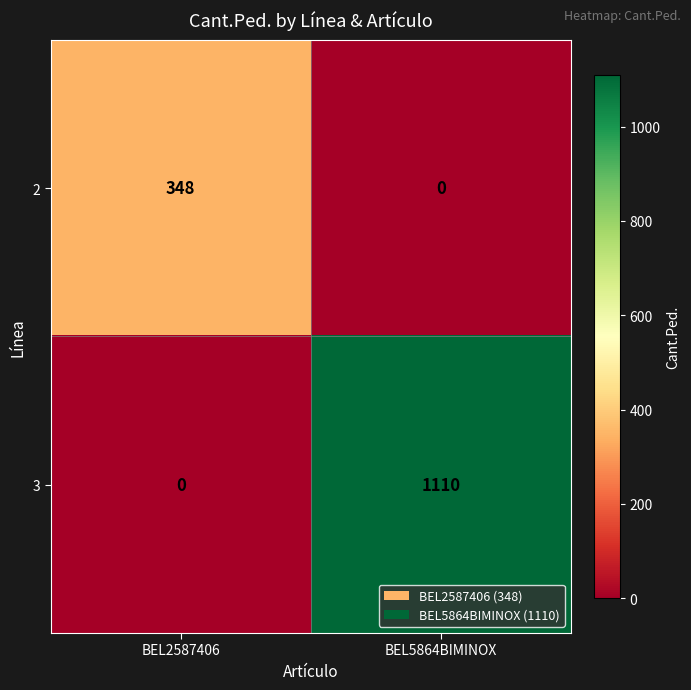

Which series has the largest total across all categories?

3